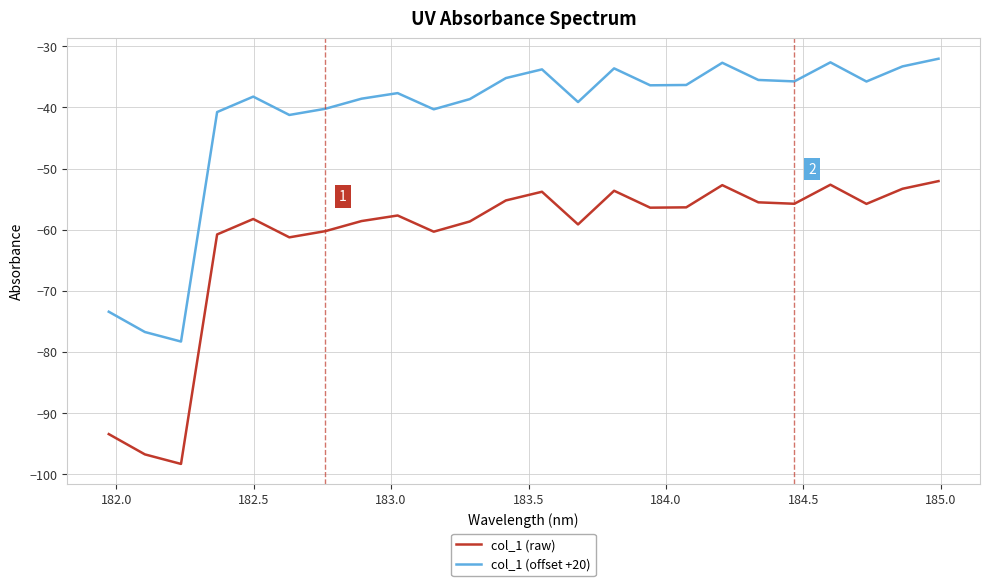

True or false: col_1 (raw) and col_1 (offset +20) cross at least once.

False